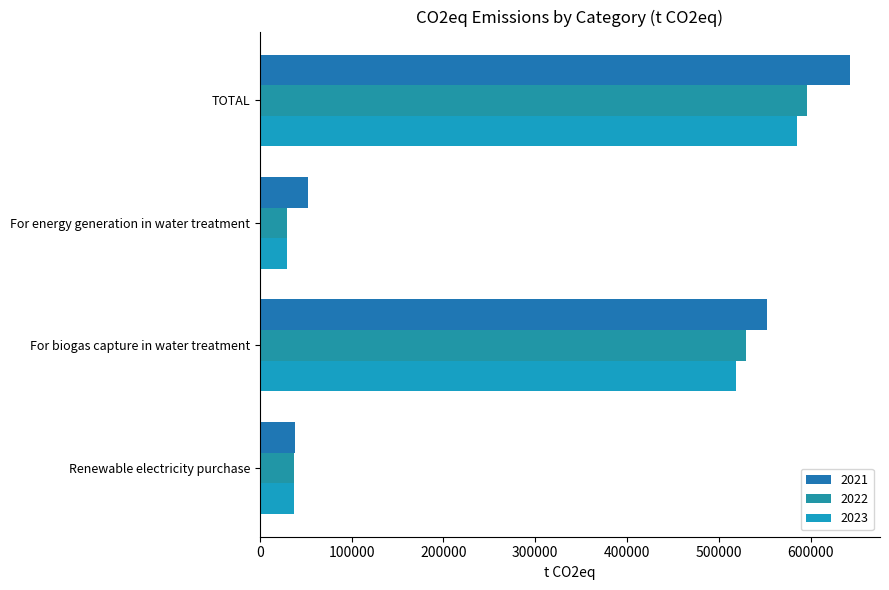

What is the difference between the second highest and second lowest values in the 2021 series?

500624